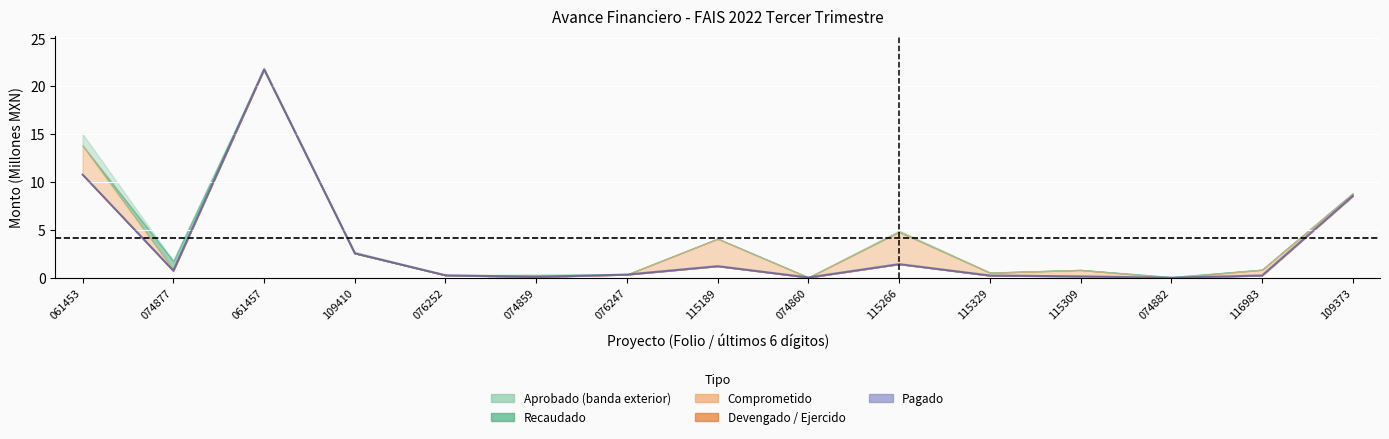

Reading left to right, extract all data points from this chart.

10.8	0.8	21.7	2.6	0.3	0.1	0.3	1.2	0.0	1.4	0.2	0.2	0.0	0.3	8.6